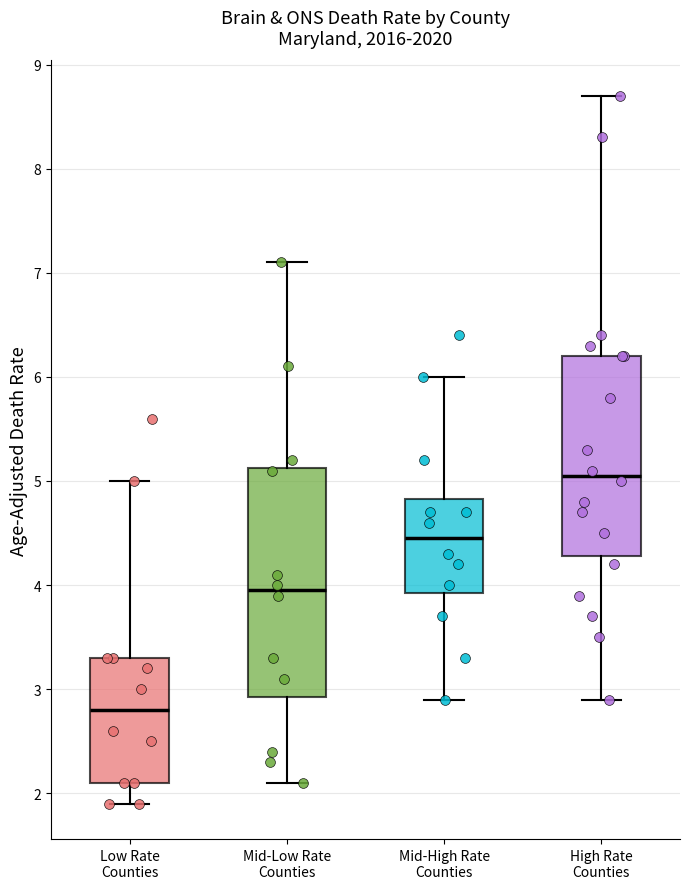

Comparing the boxes themselves (not the whiskers), which one is the tallest?

Mid-Low Rate Counties